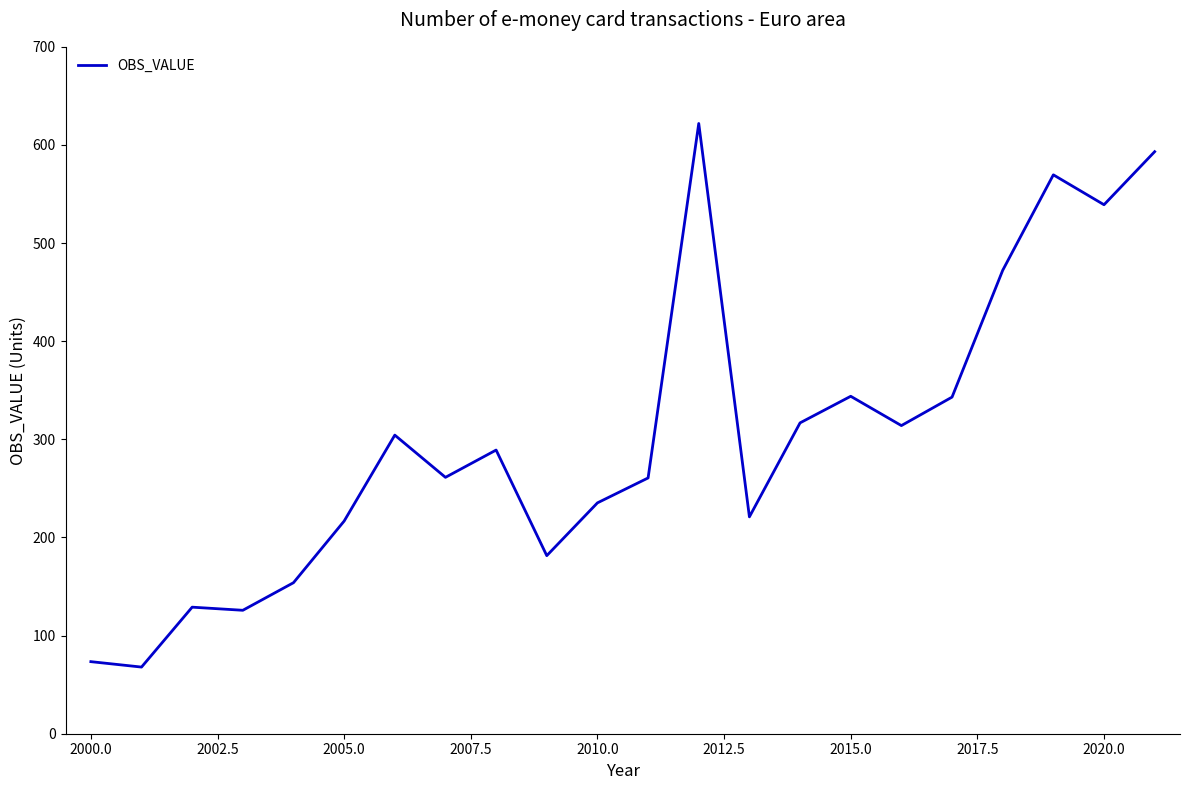

What is the smallest value displayed?

67.9